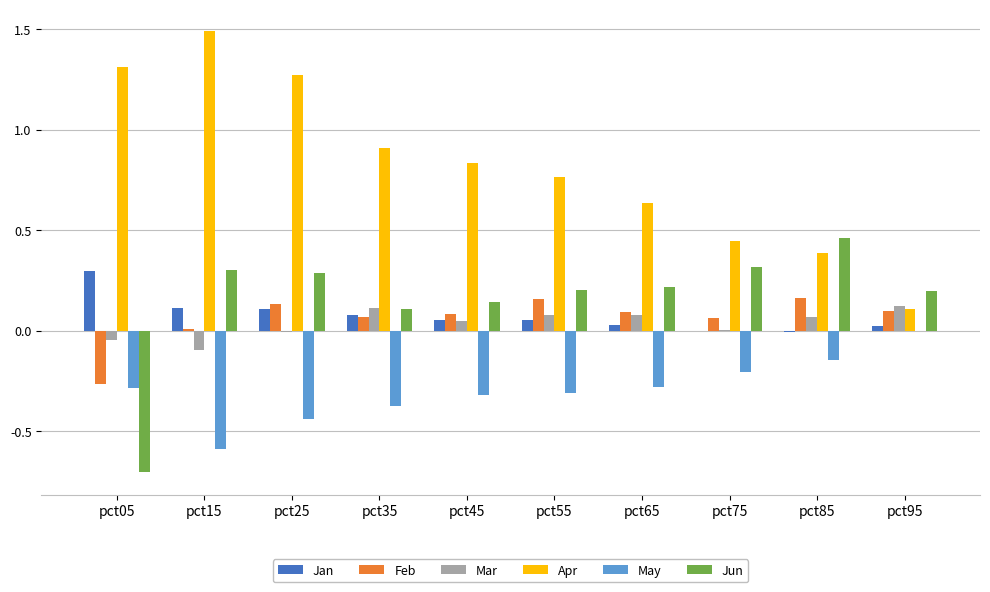

Between pct05 and pct55, which series saw the biggest shift?

Jun